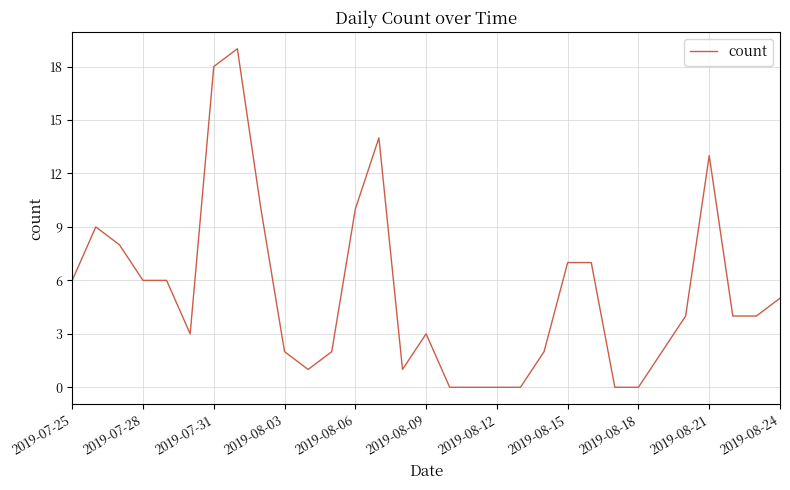

What is the greatest value displayed?

19